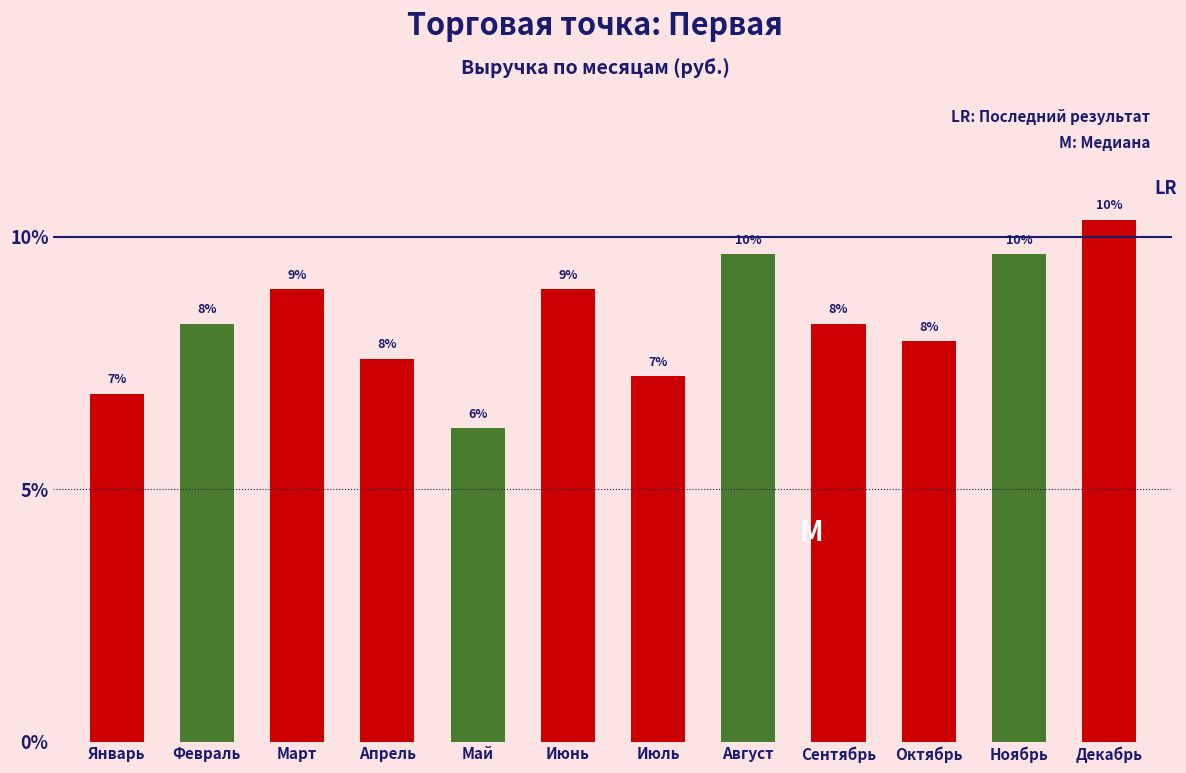

Does the chart contain any negative values?

No